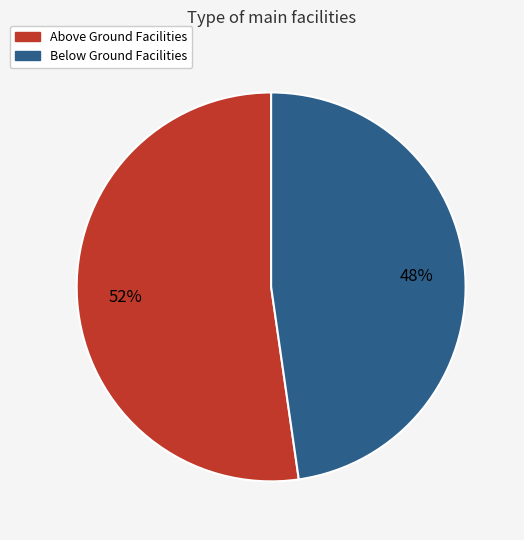

To the nearest percent, what percentage of the pie is Above Ground Facilities?

52%